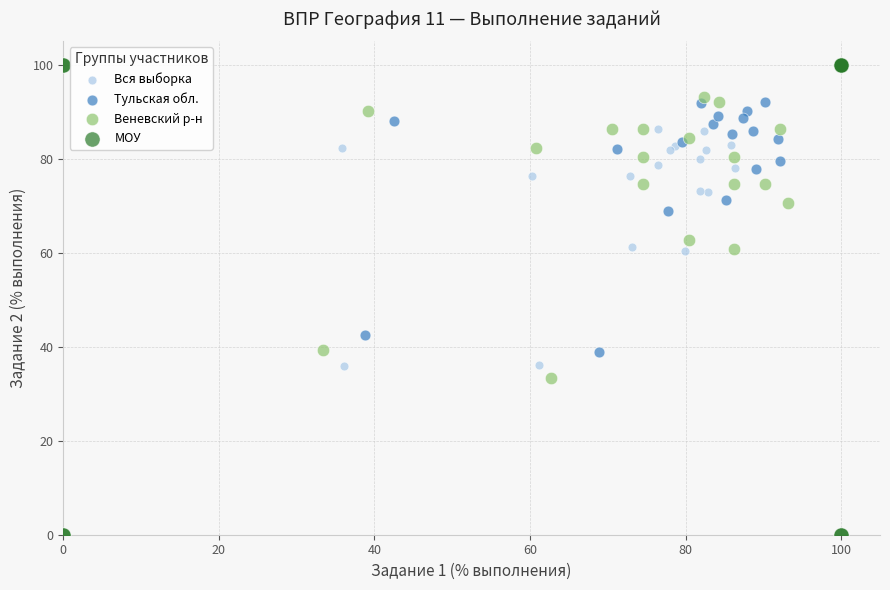

Which series has the widest spread of Y values?

МОУ